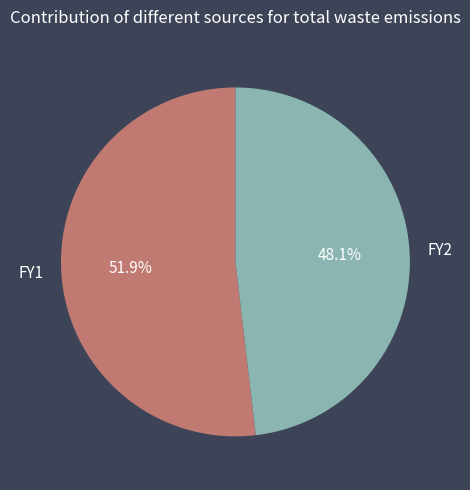

To the nearest percent, what percentage of the pie is FY1?

52%